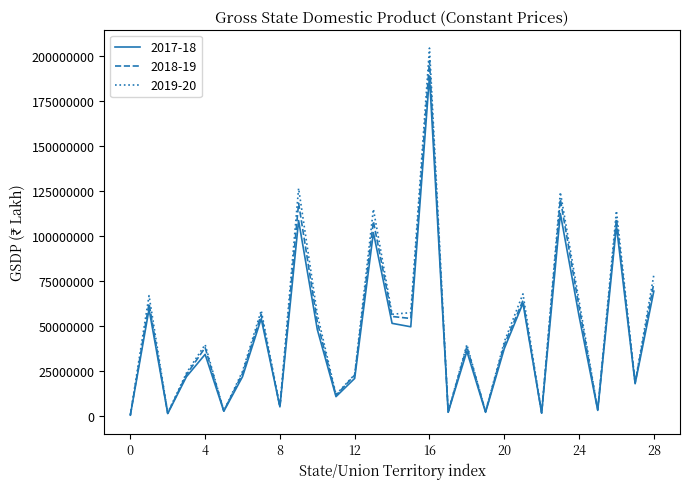

Which series has the widest spread of values?

2019-20